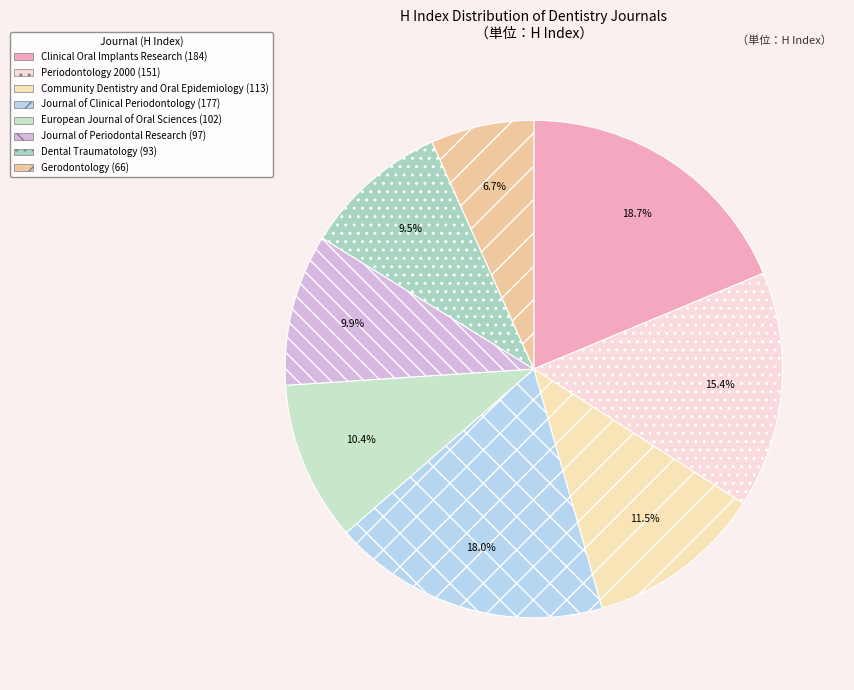

To the nearest percent, what is the average slice percentage?

12%